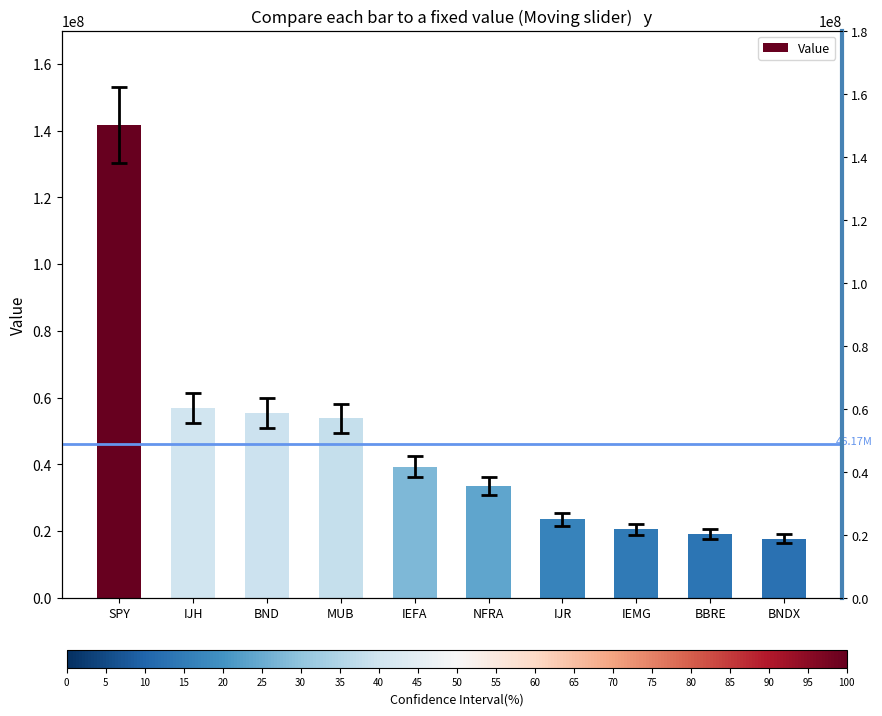

What is the ratio of the value at IJR to the value at MUB?

0.4